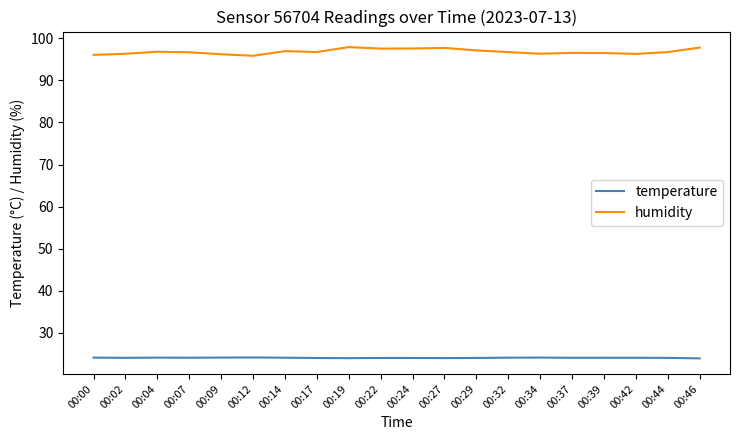

Is it true that humidity equals 95.8 at 00:12?

True